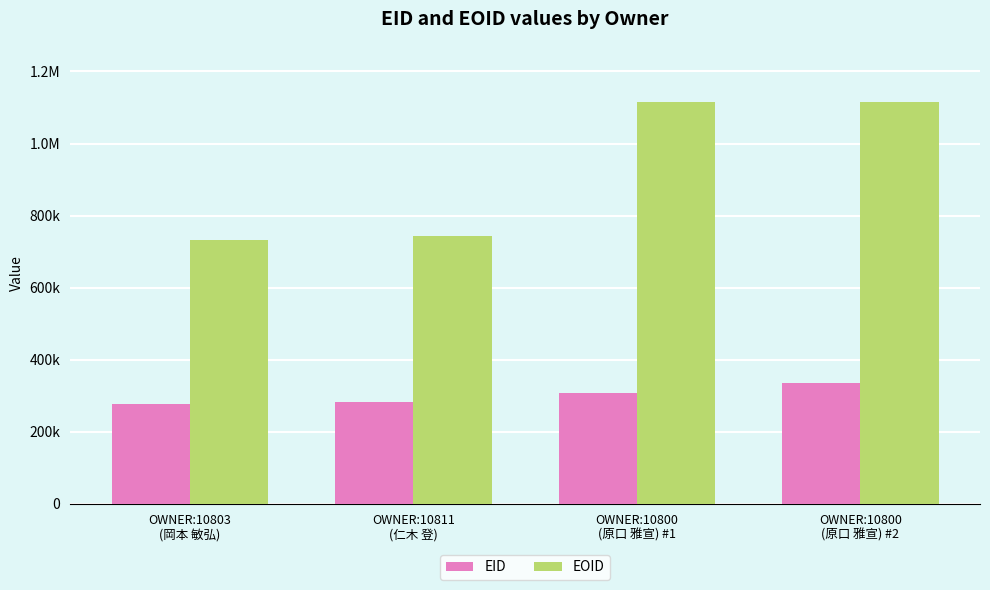

Is the value of EID at OWNER:10803
(岡本 敏弘) greater than the value of EOID at OWNER:10811
(仁木 登)?

No